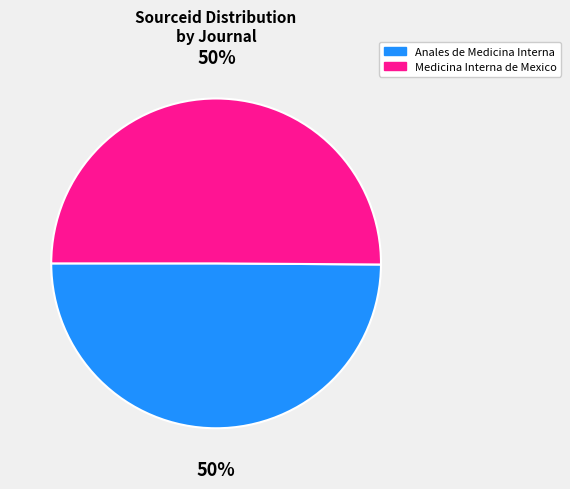

What is the ratio of the value at Anales de Medicina Interna to the value at Medicina Interna de Mexico?

1.0